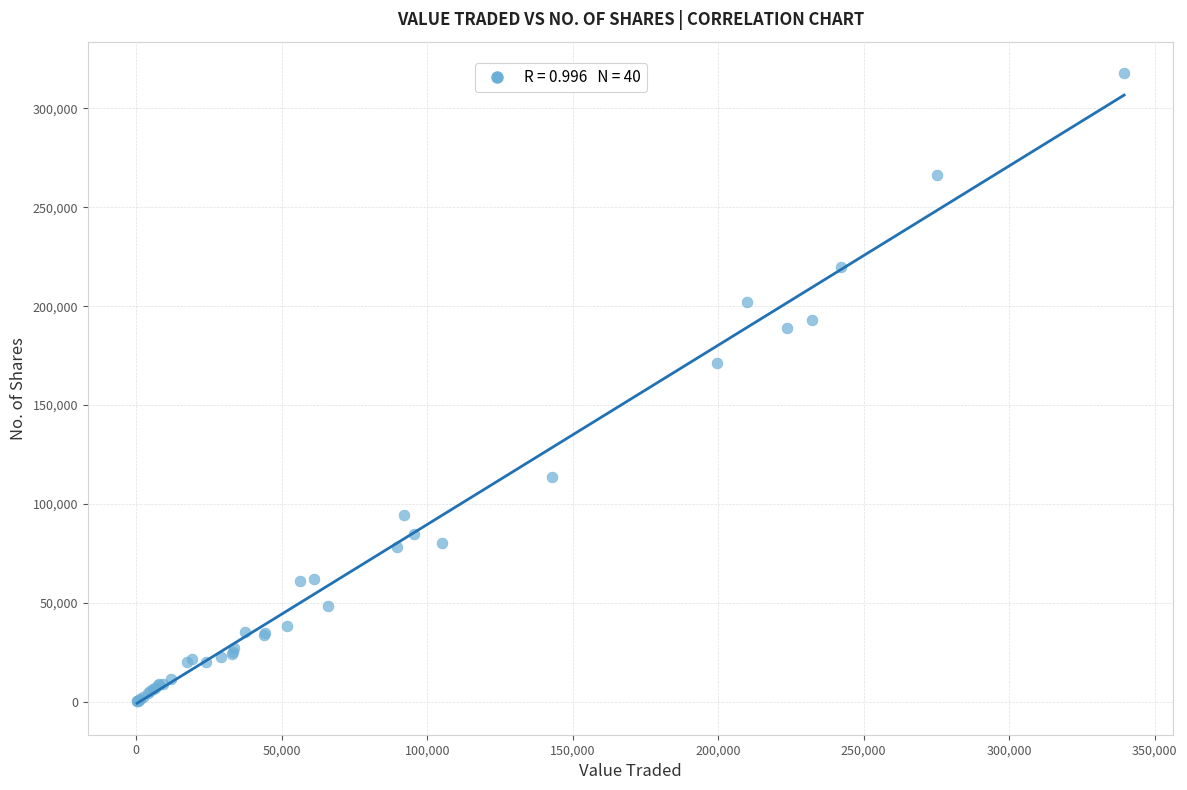

What Y value in the scatter plot is closest to 159029?

171221